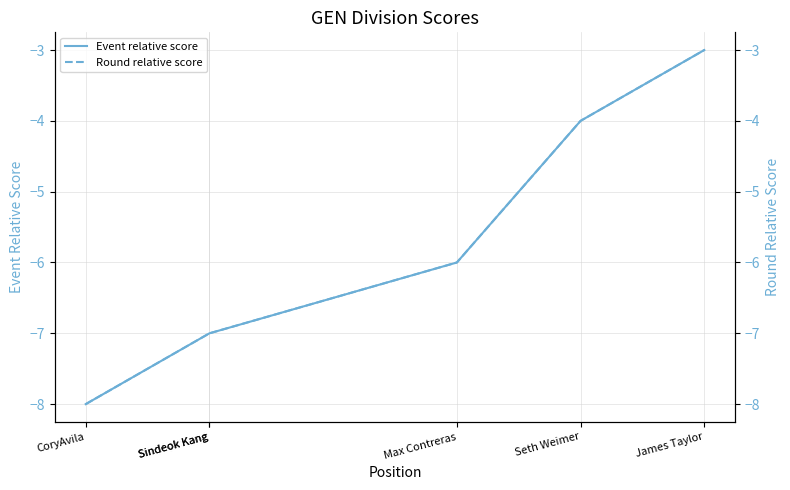

Reading left to right, list all the values displayed in this chart.

Event relative score: -8	-7	-7	-6	-4	-3
Round relative score: -8	-7	-7	-6	-4	-3